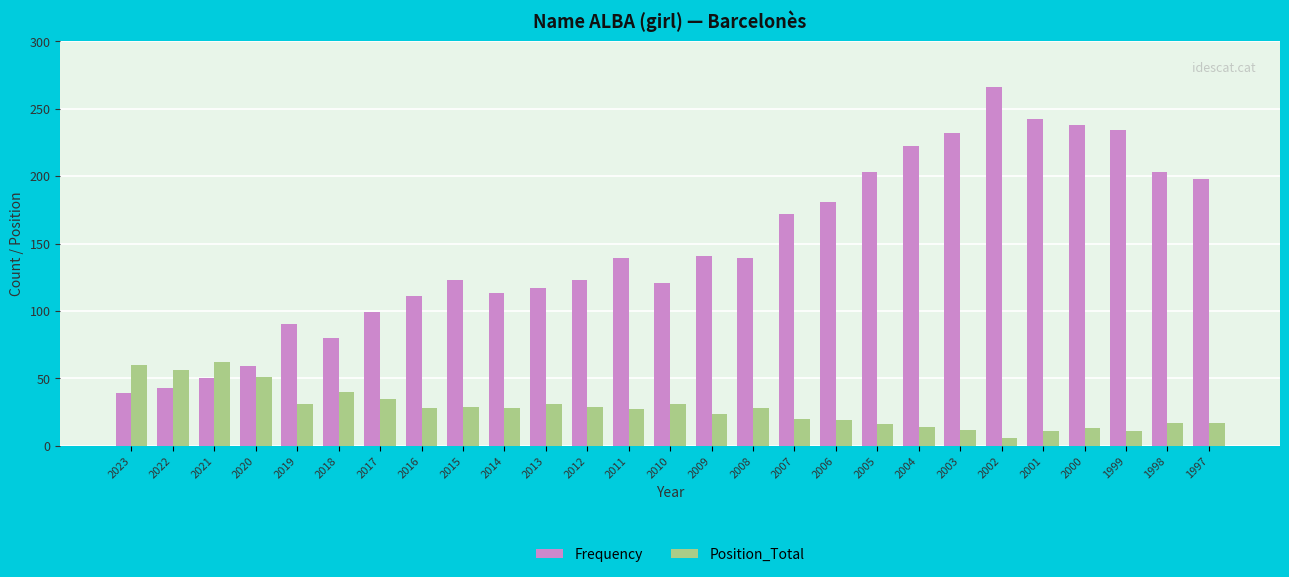

What is the average value of the Position_Total series?

28